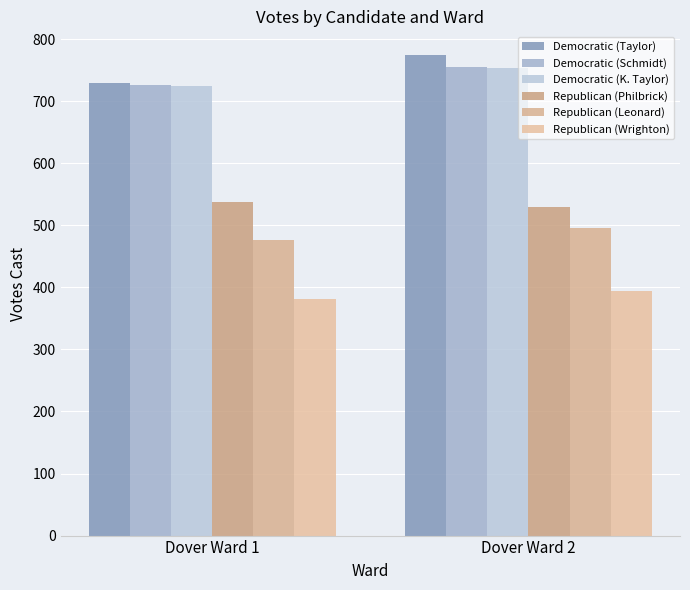

What are all the series names shown in the legend?

Democratic (Taylor), Democratic (Schmidt), Democratic (K. Taylor), Republican (Philbrick), Republican (Leonard), Republican (Wrighton)